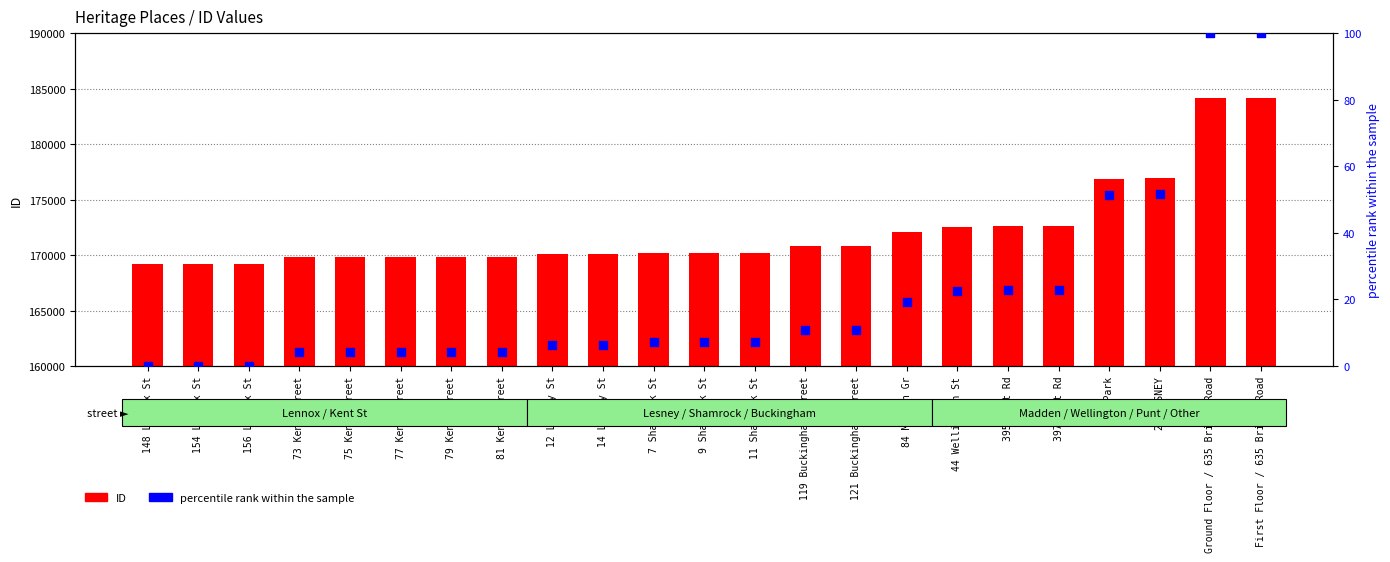

Is the value of percentile rank within the sample at 44 Wellington St greater than the value of ID at 148 Lennox St?

No